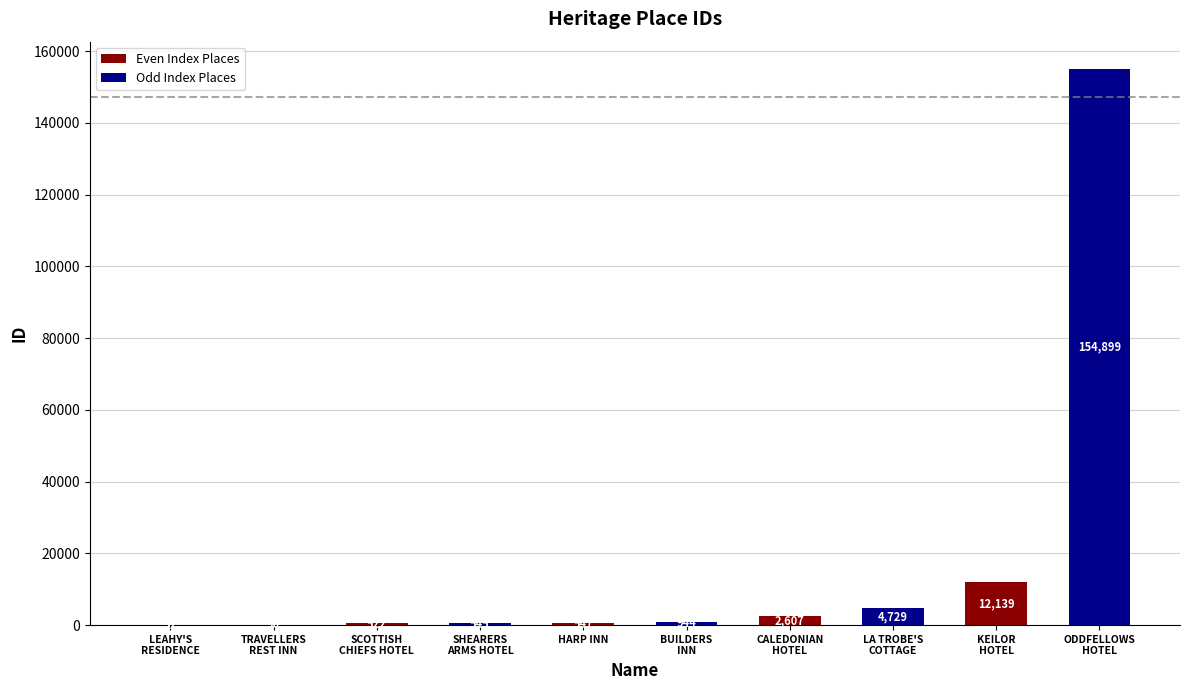

What is the greatest value displayed?

154899